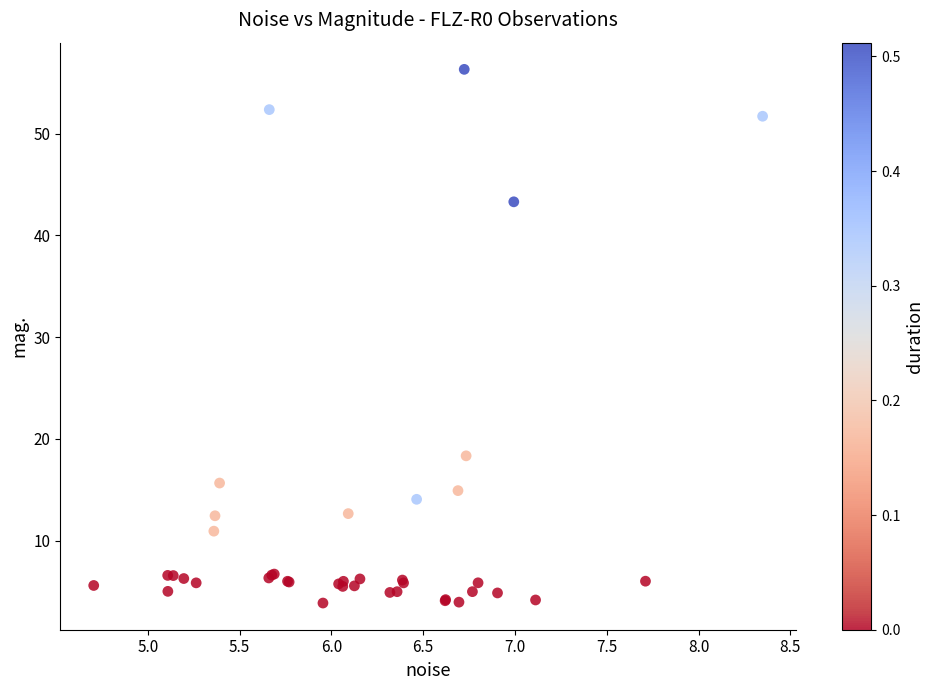

What Y value in the scatter plot is closest to 30?

18.3